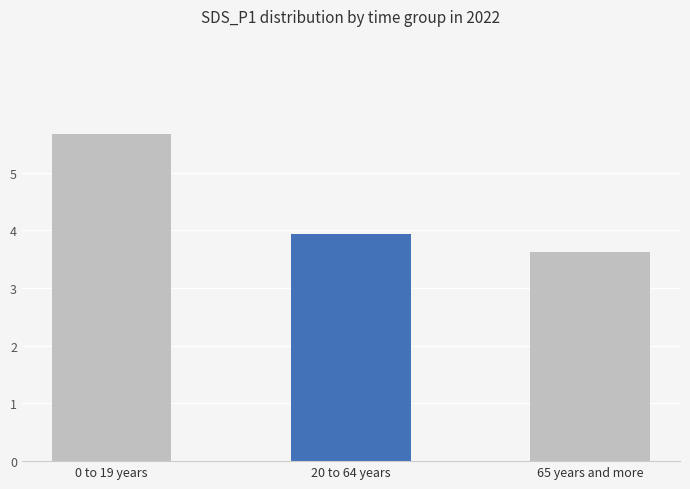

The value at 20 to 64 years is 1.6. True or false?

False